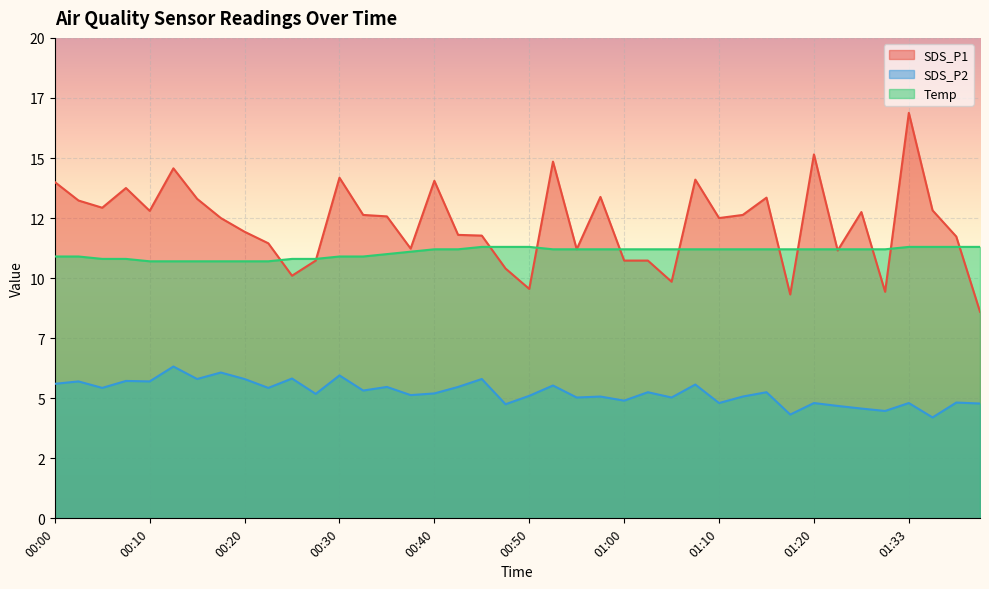

What is the spread (max minus min) of values at 00:18?

6.4